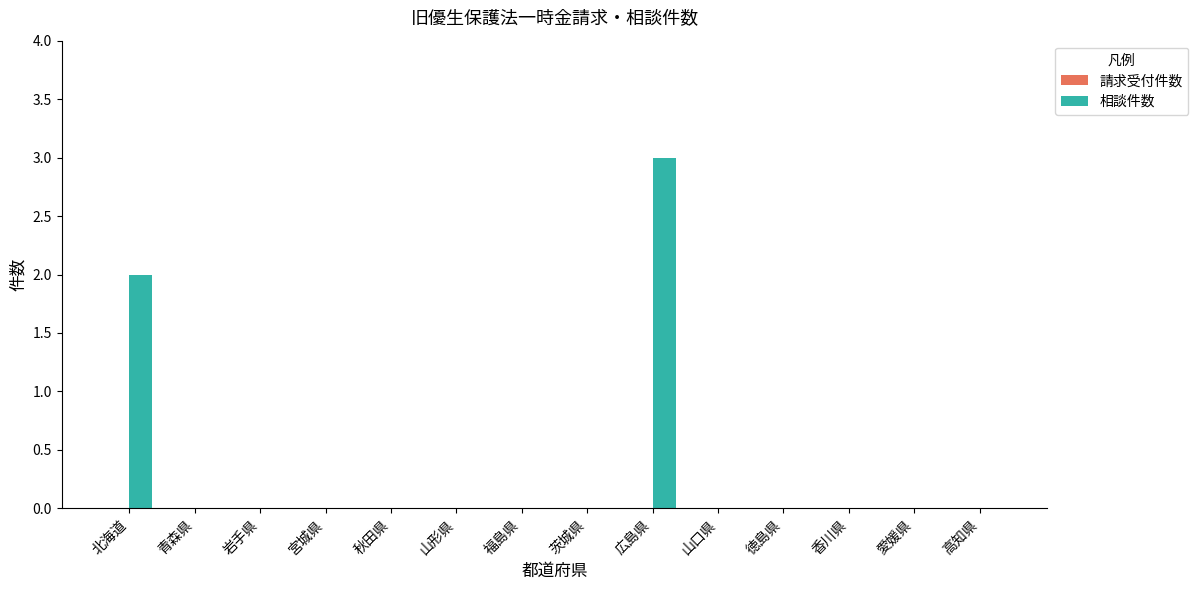

What is the sum of the values at 高知県 and 広島県?

3